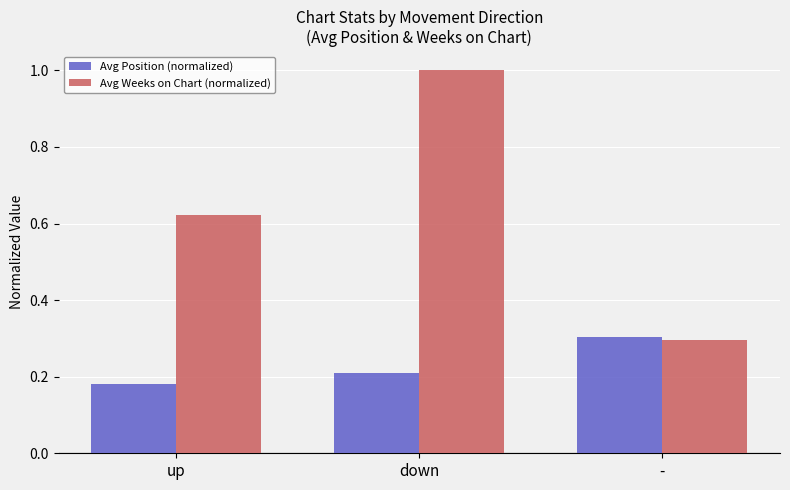

List the series in order of their overall mean, lowest first.

Avg Position (normalized), Avg Weeks on Chart (normalized)